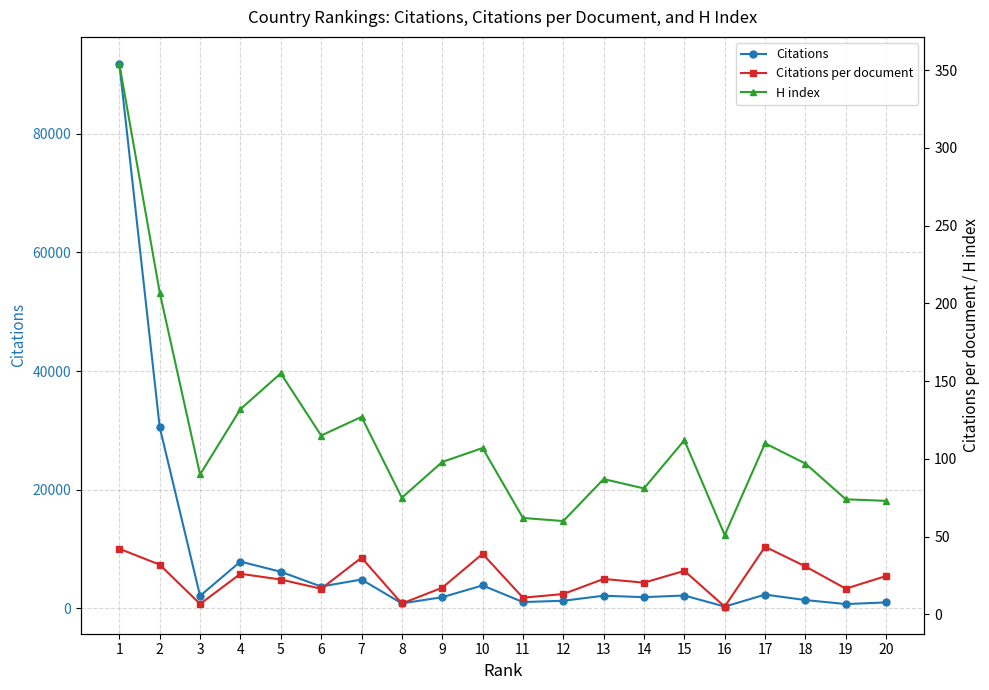

What value does the Citations series have at 5?

6156.0